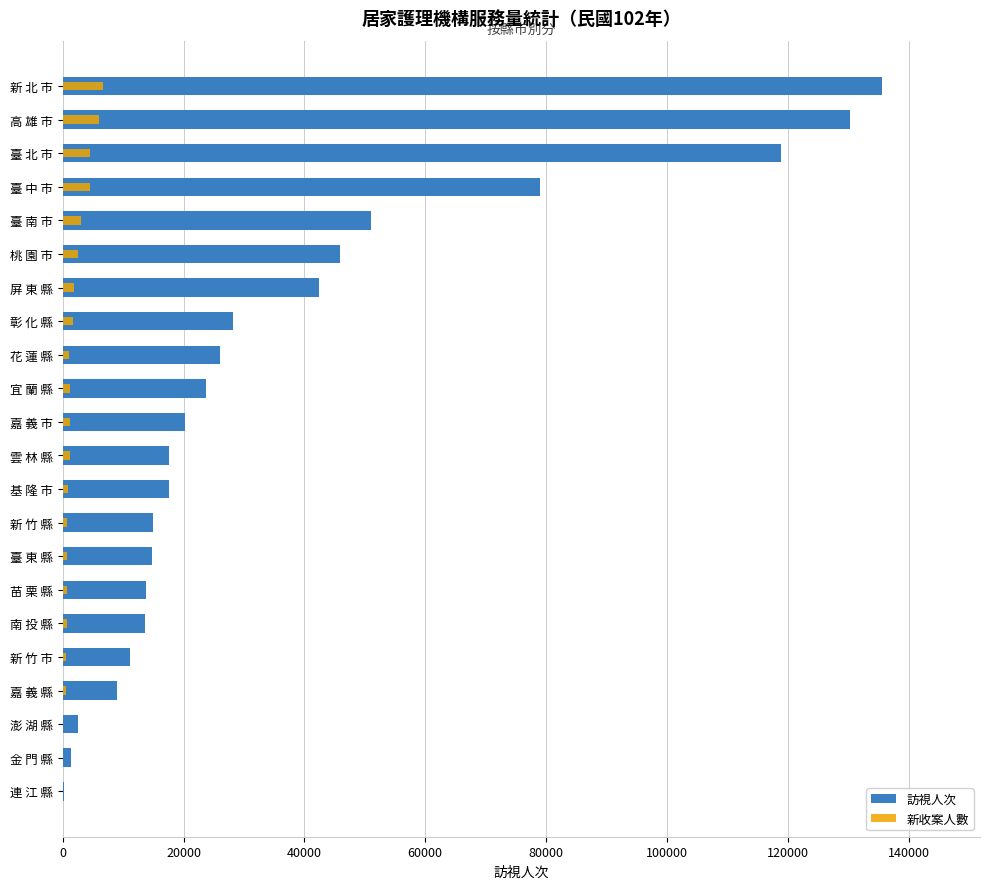

What are all the series names shown in the legend?

訪視人次, 新收案人數